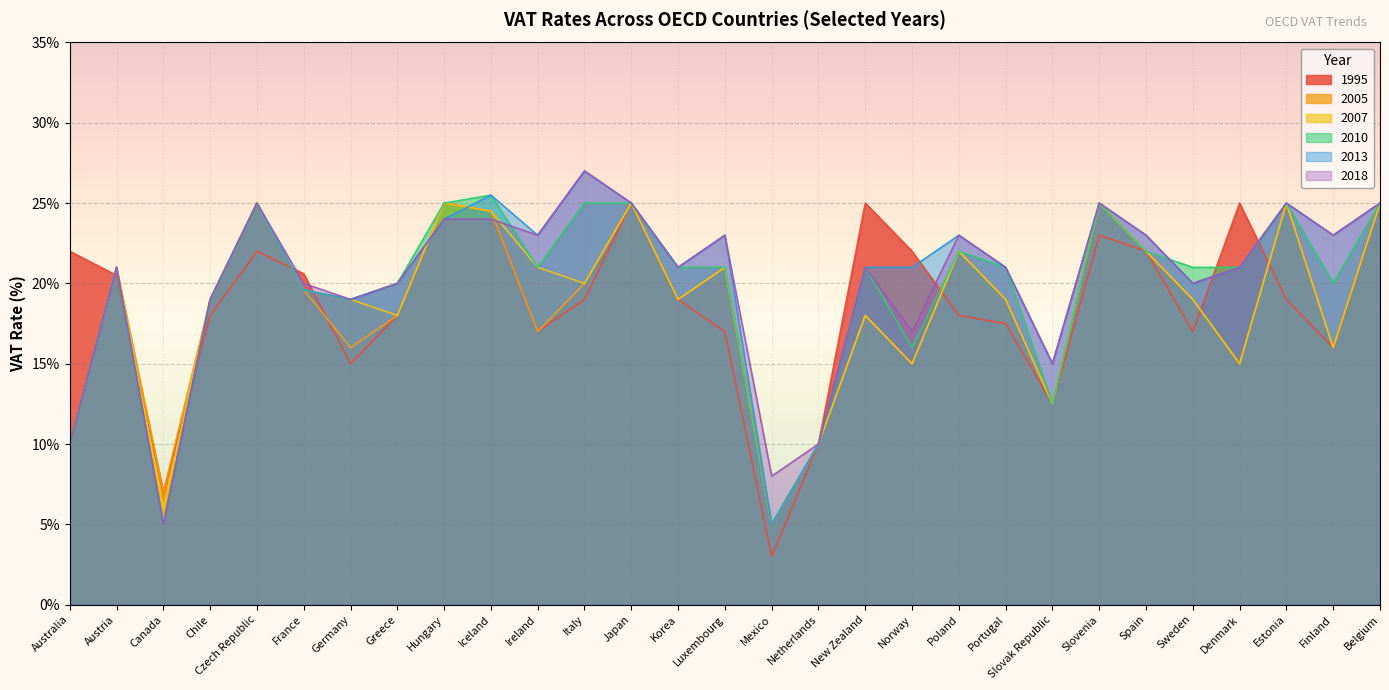

How many categories are shown in the chart?

29